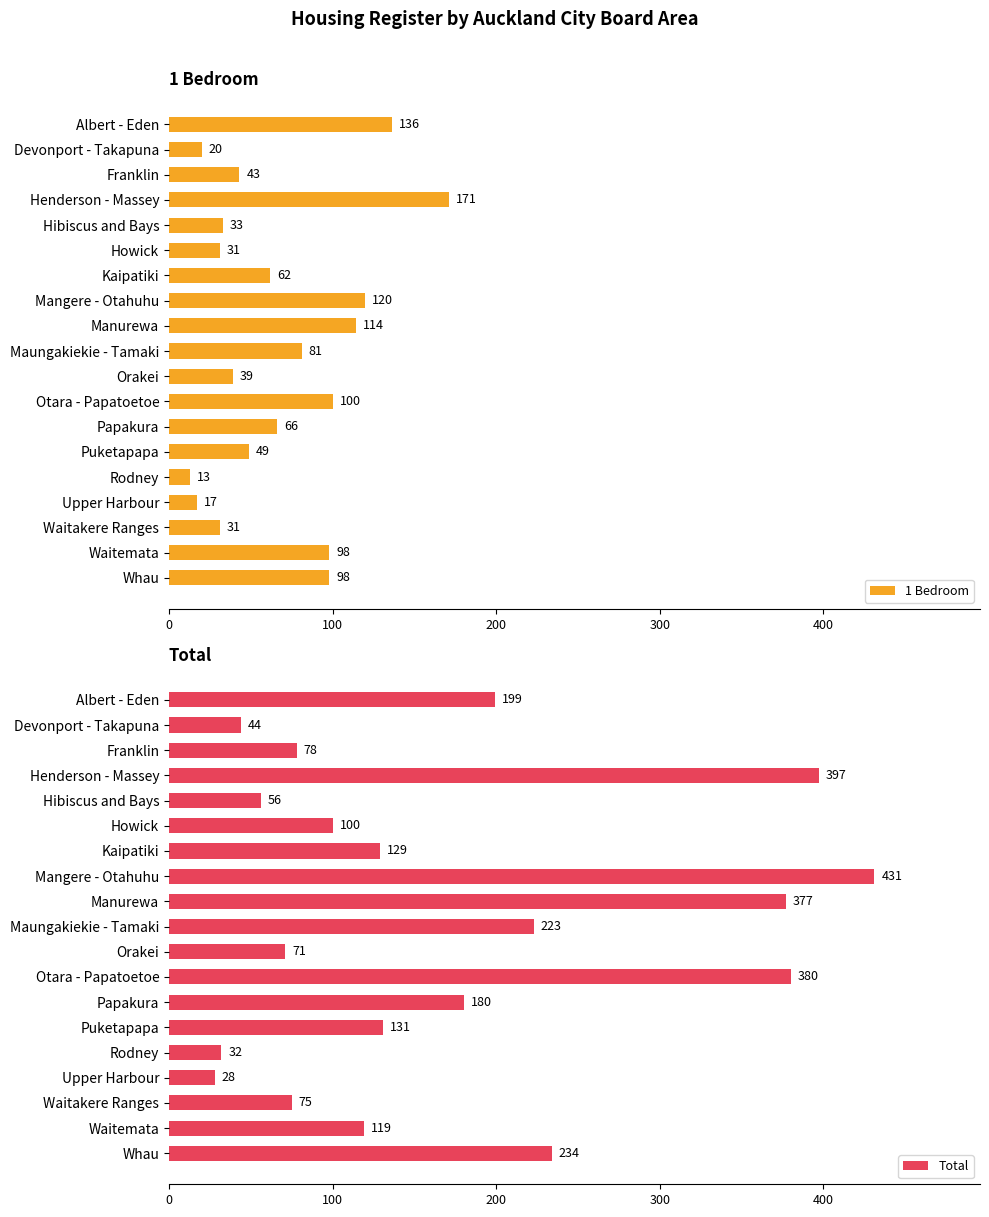

Which series has the largest total across all categories?

Total